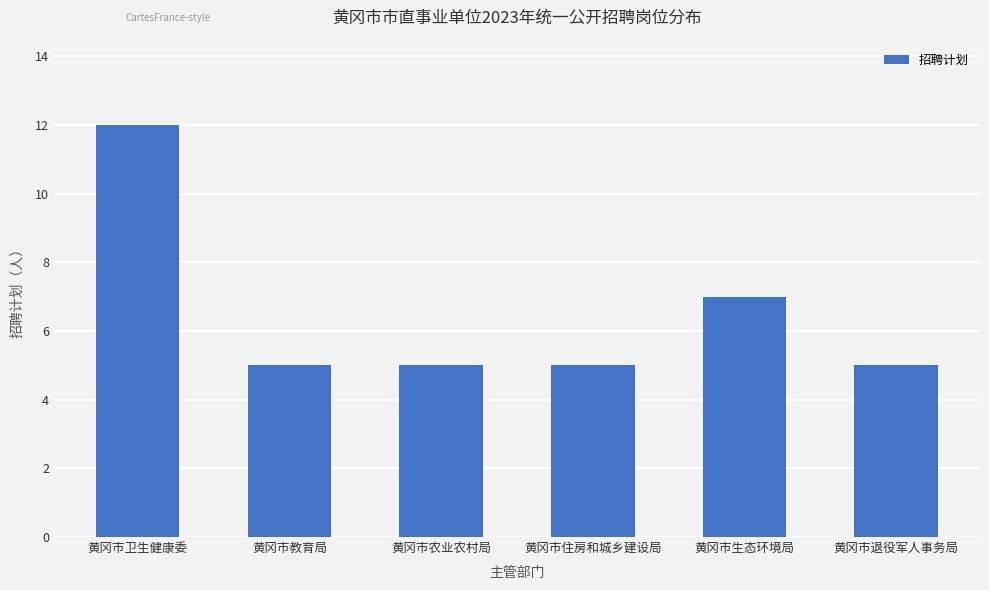

Is it true that the value at 黄冈市生态环境局 is 7?

True